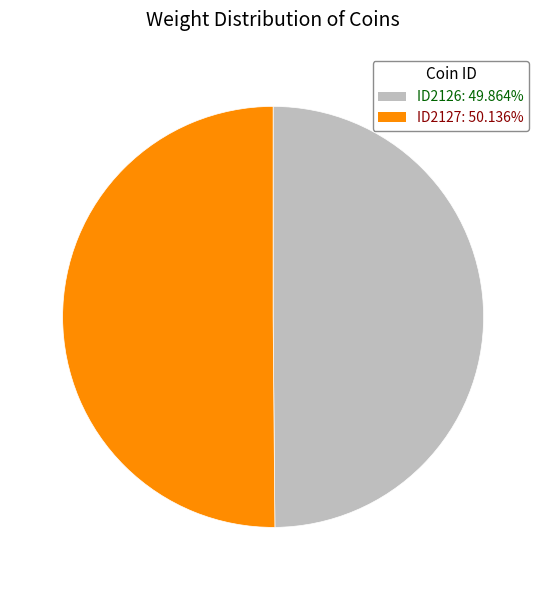

Do ID2126 and ID2127 together represent more than half of the pie?

Yes